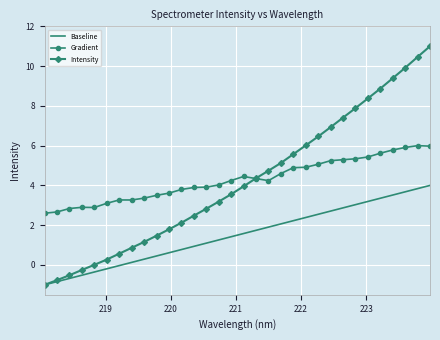

How many times do Gradient and Intensity cross each other?

1